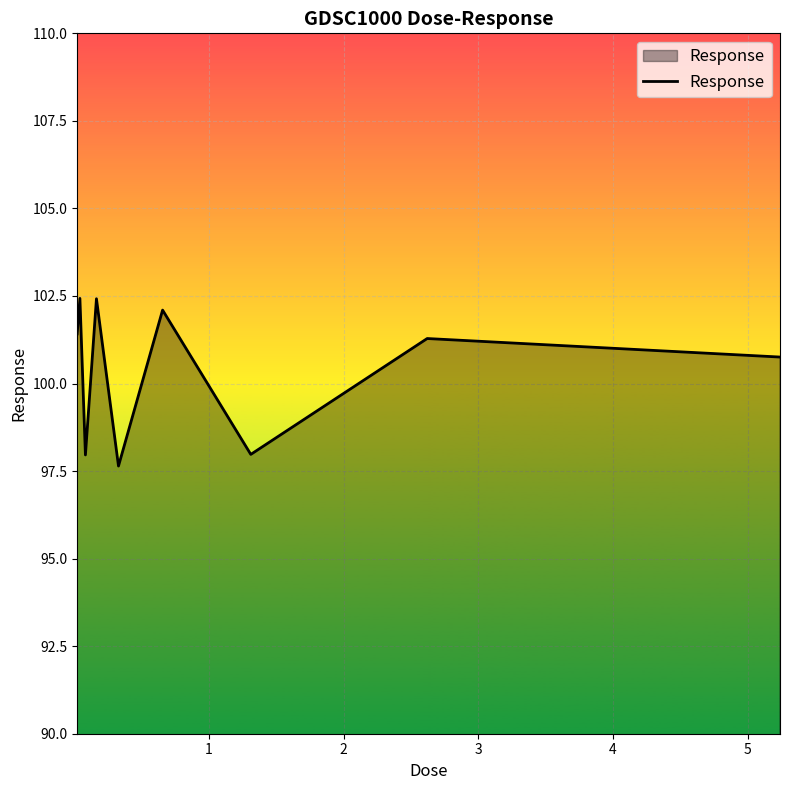

Reading right to left, list all the values displayed in this chart.

100.8	101.3	98.0	102.1	97.6	102.4	98.0	102.4	101.4